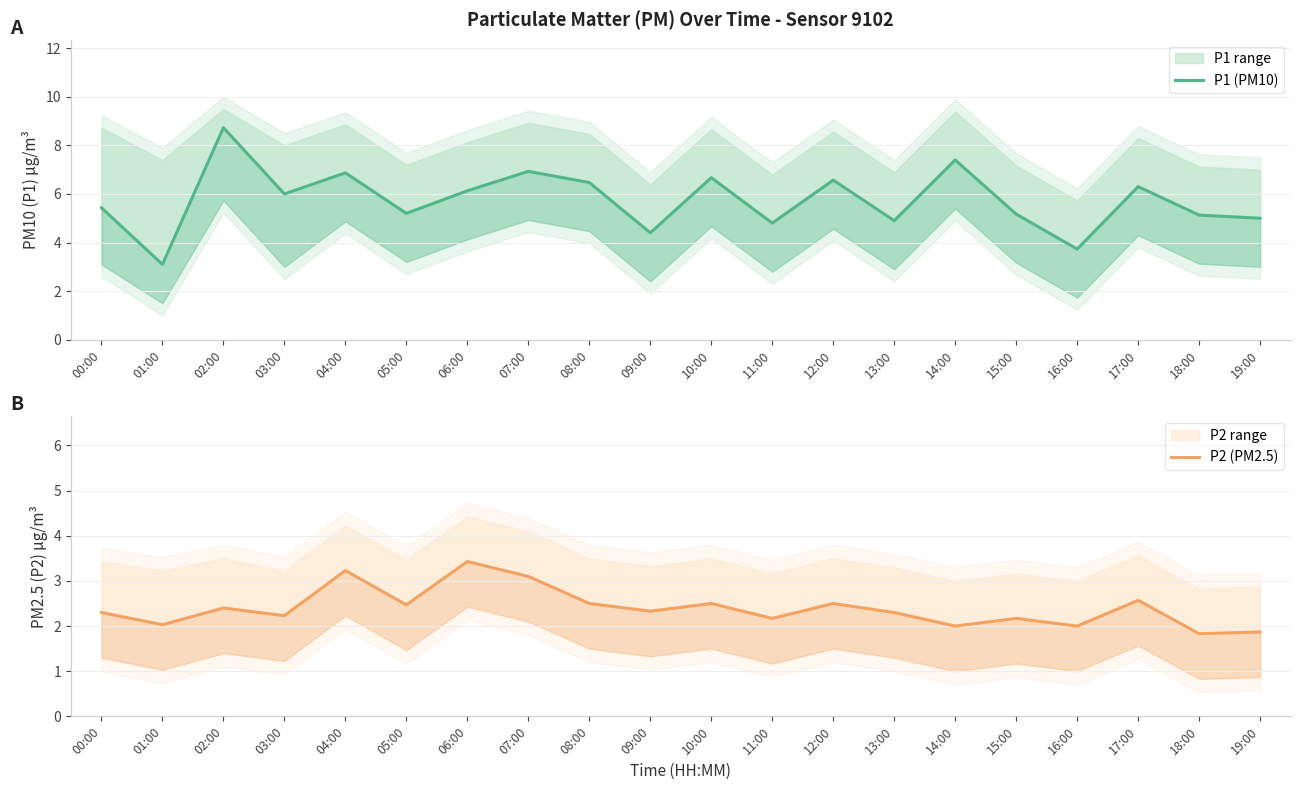

True or false: P2 (PM2.5) and P1 (PM10) cross at least once.

False